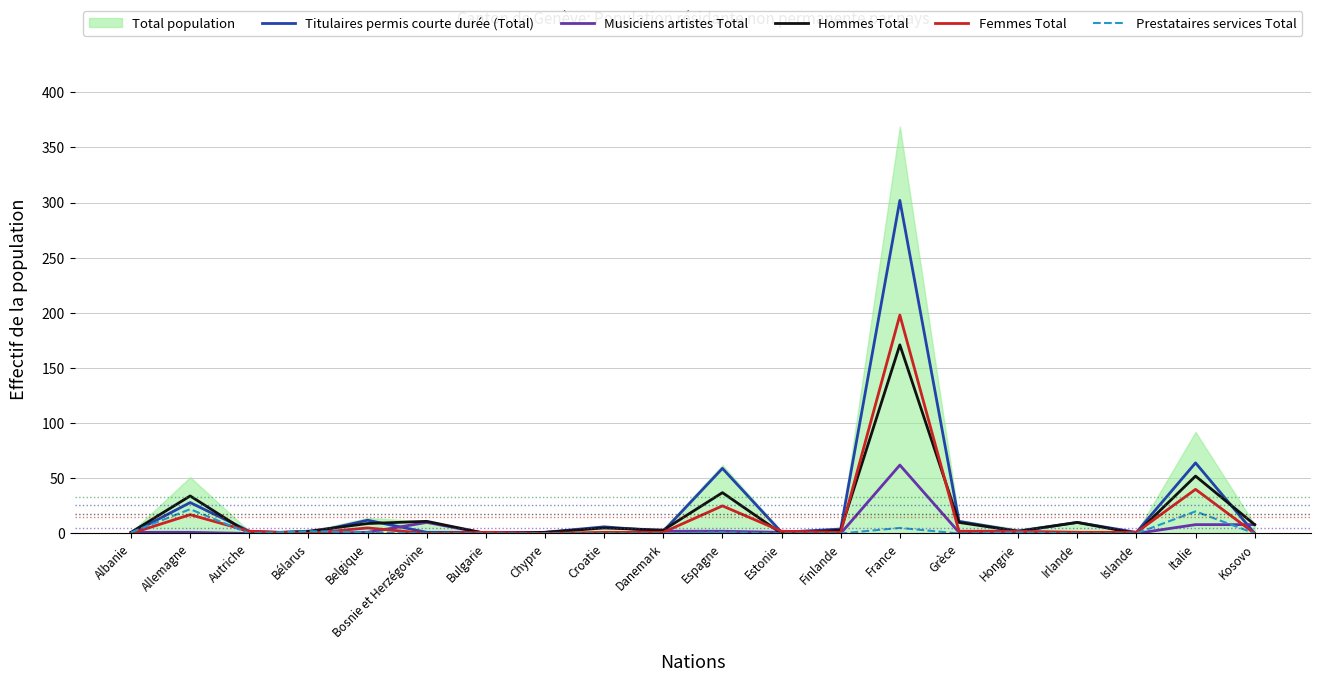

List the series in order of their peak value, highest first.

Titulaires permis courte durée (Total), Femmes Total, Hommes Total, Musiciens artistes Total, Prestataires services Total